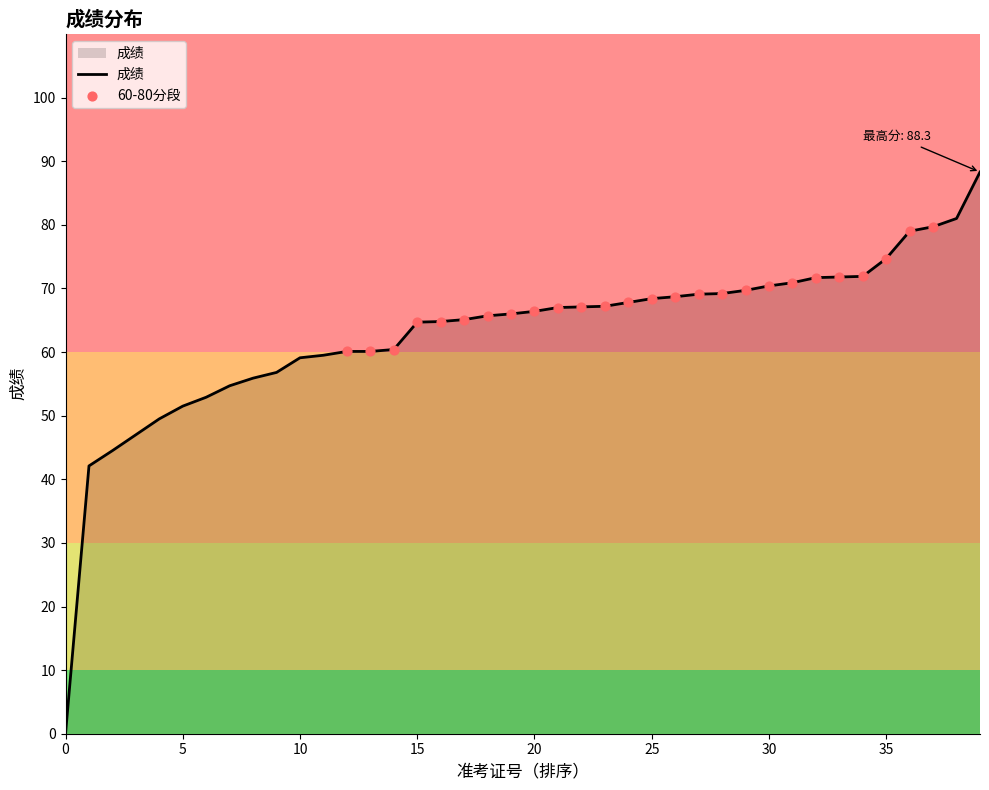

What is the difference between the maximum and minimum values?

88.3